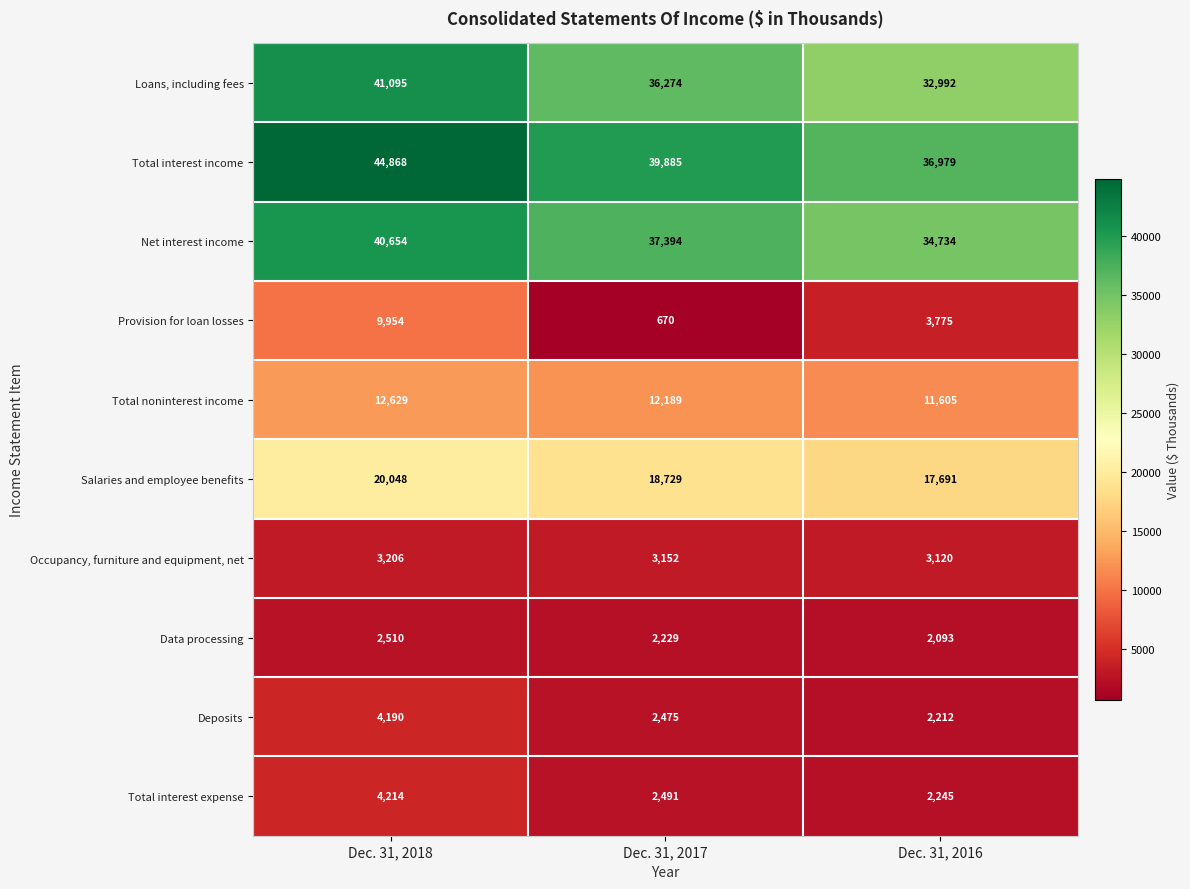

Which series has the largest range (max minus min)?

Provision for loan losses